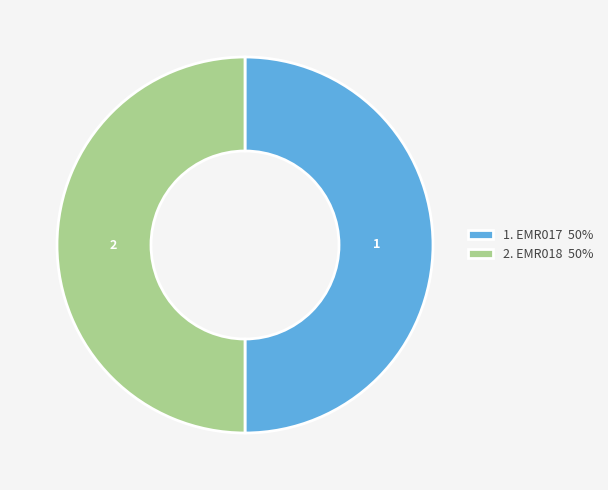

Approximately how many times larger is the value at 1. EMR017 50% compared to 2. EMR018 50%?

1.0